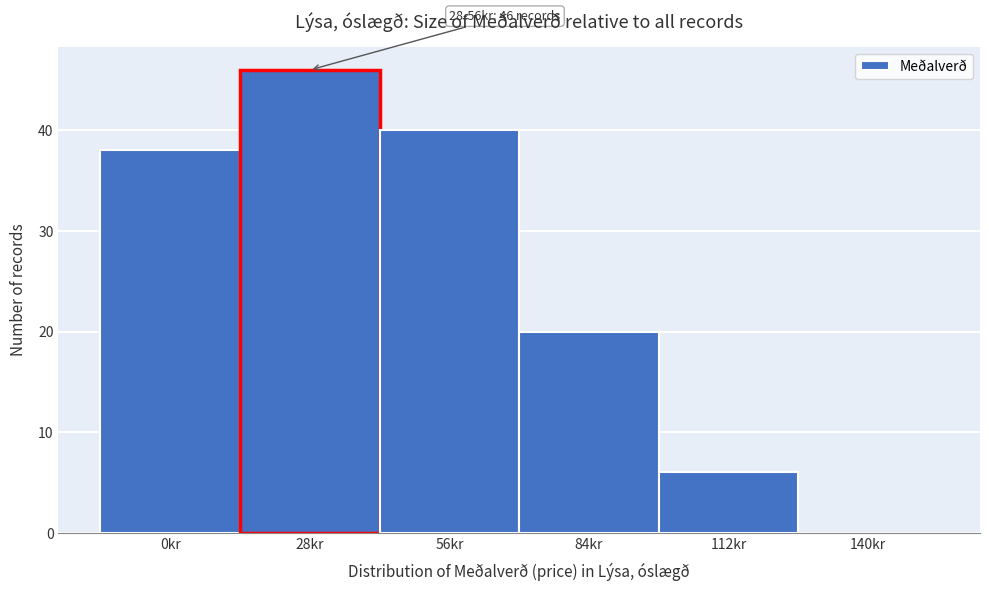

Reading left to right, extract all data points from this chart.

0kr=38	28kr=46	56kr=40	84kr=20	112kr=6	140kr=0